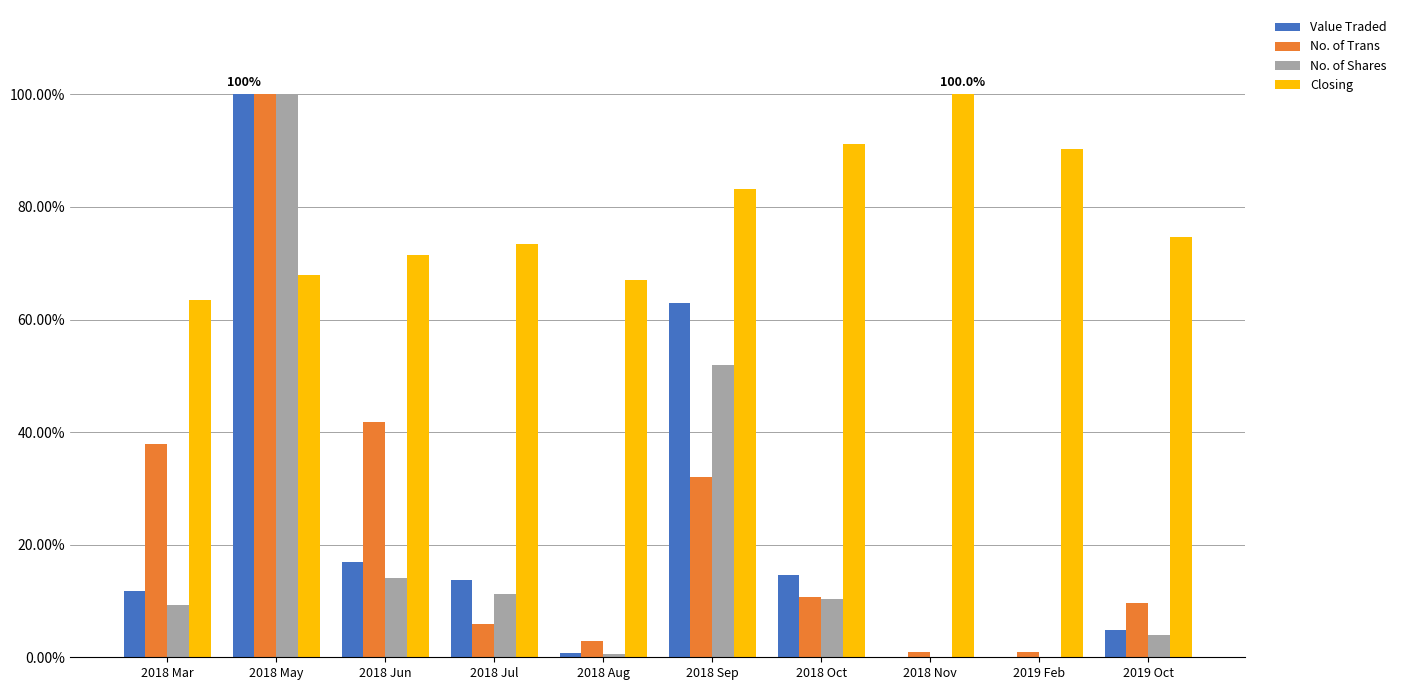

Reading left to right, transcribe all the data shown in this chart.

Value Traded: 2018 Mar=0.1	2018 May=1.0	2018 Jun=0.2	2018 Jul=0.1	2018 Aug=0.0	2018 Sep=0.6	2018 Oct=0.1	2018 Nov=0.0	2019 Feb=0.0	2019 Oct=0.0
No. of Trans: 2018 Mar=0.4	2018 May=1.0	2018 Jun=0.4	2018 Jul=0.1	2018 Aug=0.0	2018 Sep=0.3	2018 Oct=0.1	2018 Nov=0.0	2019 Feb=0.0	2019 Oct=0.1
No. of Shares: 2018 Mar=0.1	2018 May=1.0	2018 Jun=0.1	2018 Jul=0.1	2018 Aug=0.0	2018 Sep=0.5	2018 Oct=0.1	2018 Nov=0.0	2019 Feb=0.0	2019 Oct=0.0
Closing: 2018 Mar=0.6	2018 May=0.7	2018 Jun=0.7	2018 Jul=0.7	2018 Aug=0.7	2018 Sep=0.8	2018 Oct=0.9	2018 Nov=1.0	2019 Feb=0.9	2019 Oct=0.7